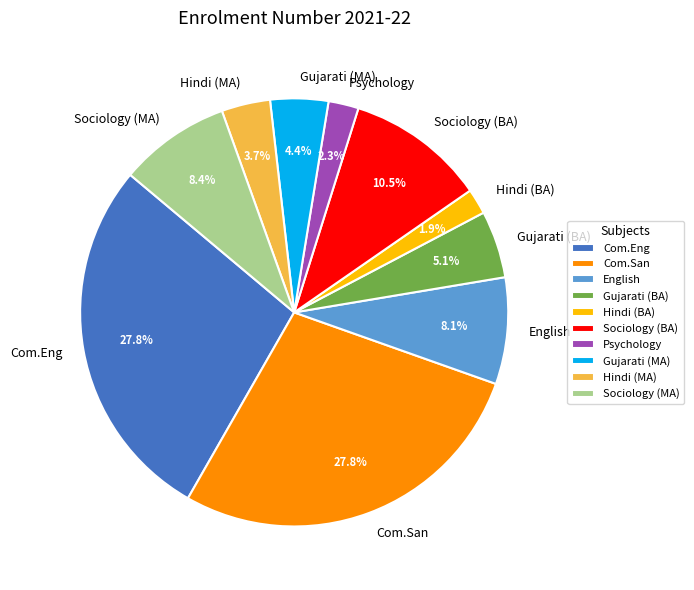

Is there a majority slice in this chart?

No